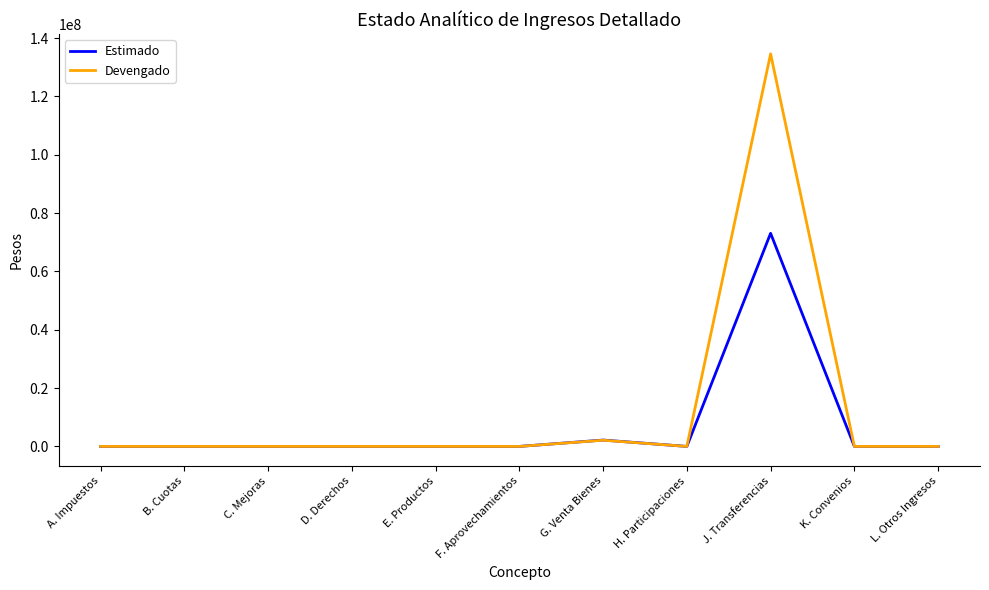

Which series has the widest spread of values?

Devengado